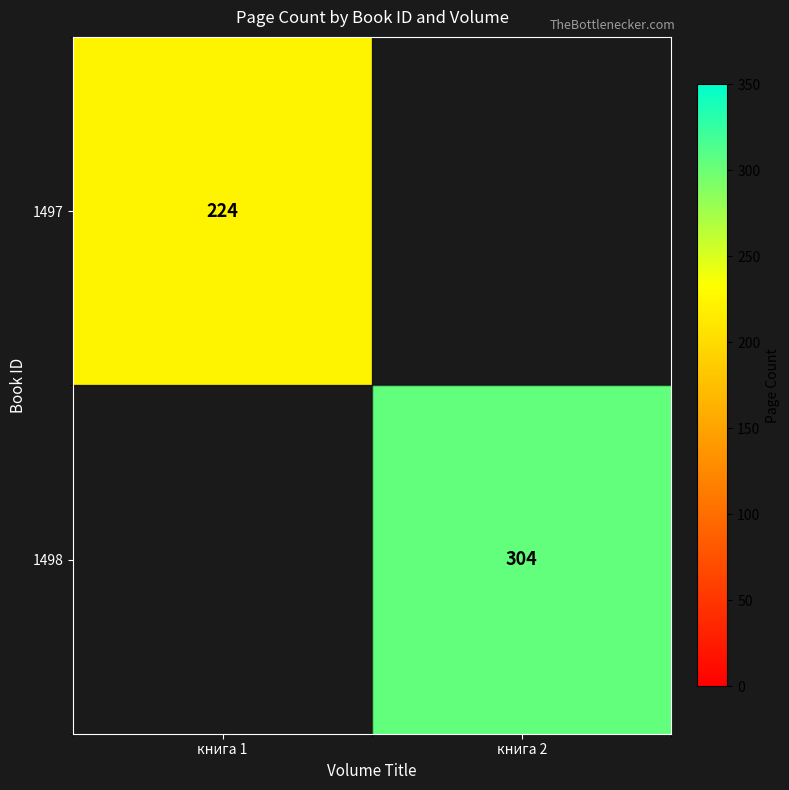

At how many categories does at least one series exceed 30?

2